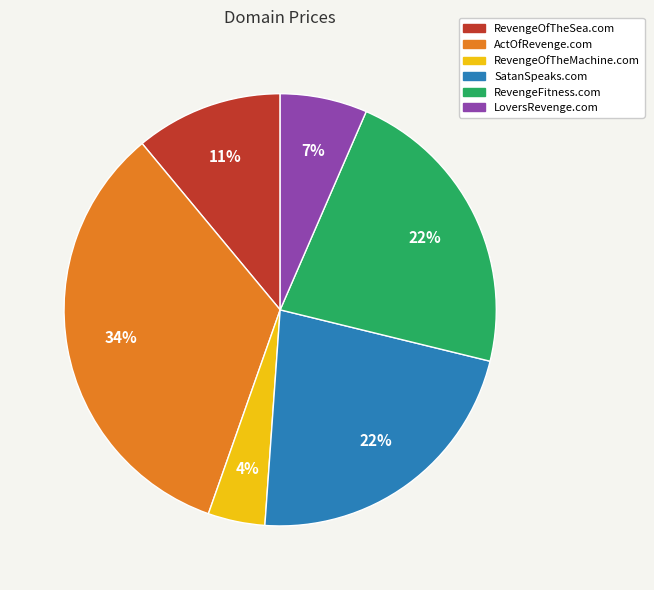

True or false: RevengeOfTheSea.com accounts for 11% of the total.

True